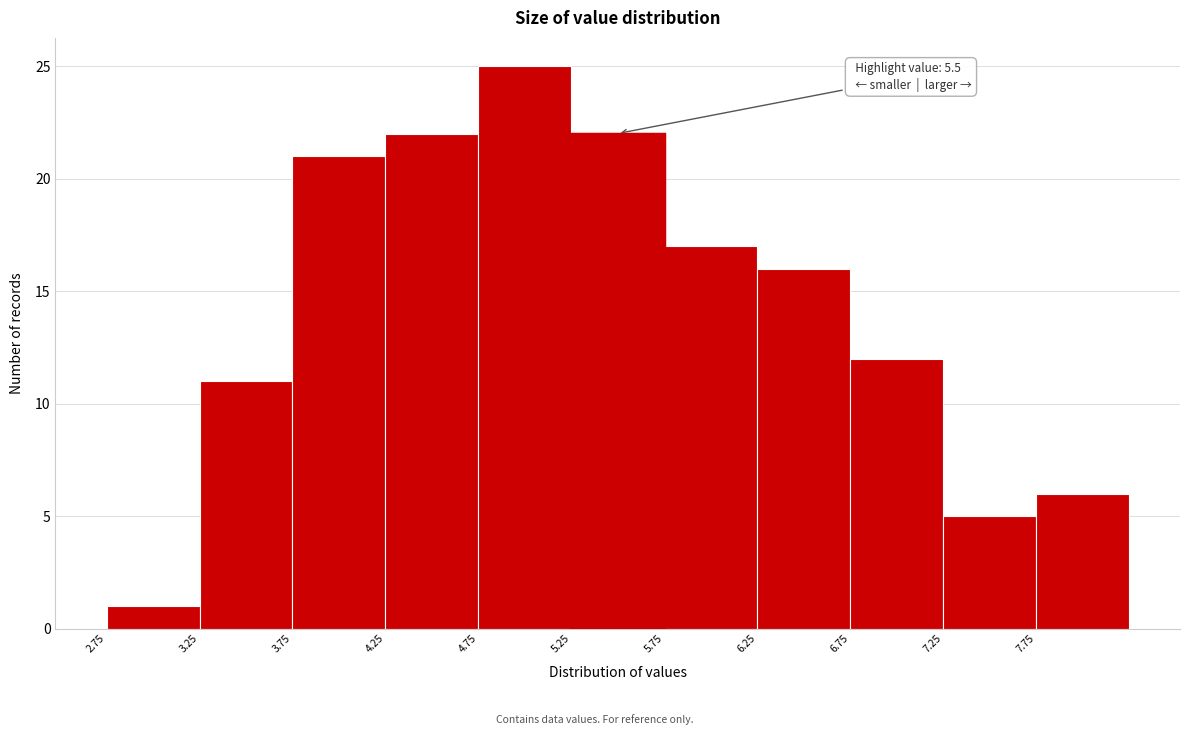

Over which range of the x-axis is the bar tallest?

4.75 to 5.25